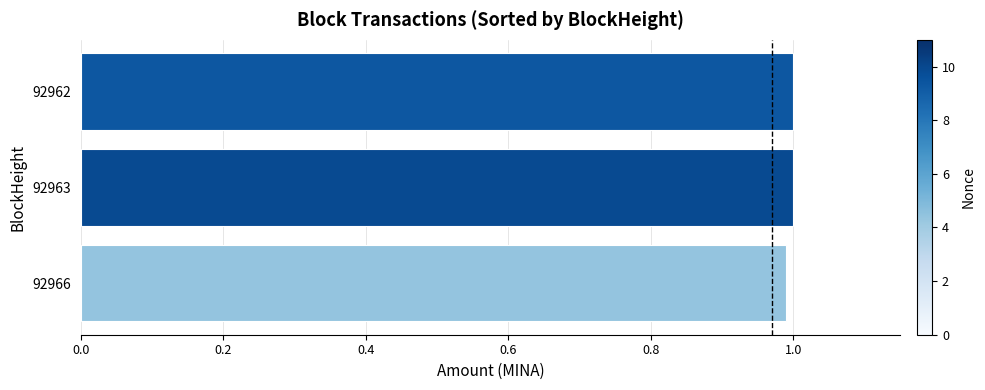

What is the smallest value displayed?

1.0